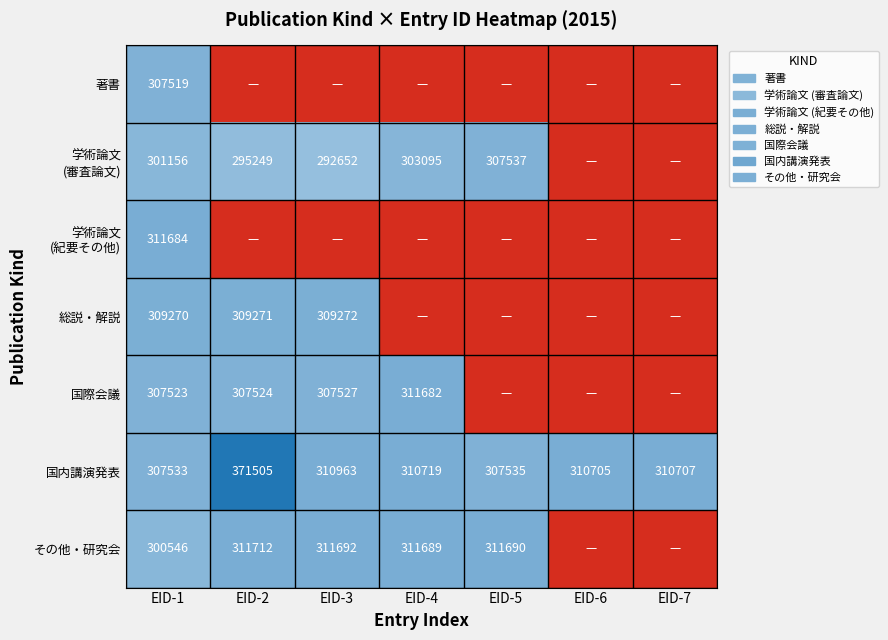

What is the highest value of the 国内講演発表 series?

371505